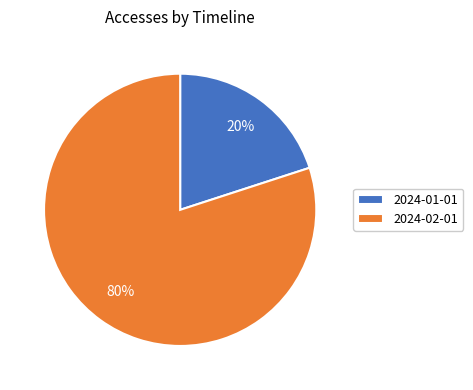

Is the sum of 2024-02-01 and 2024-01-01 greater than half?

Yes